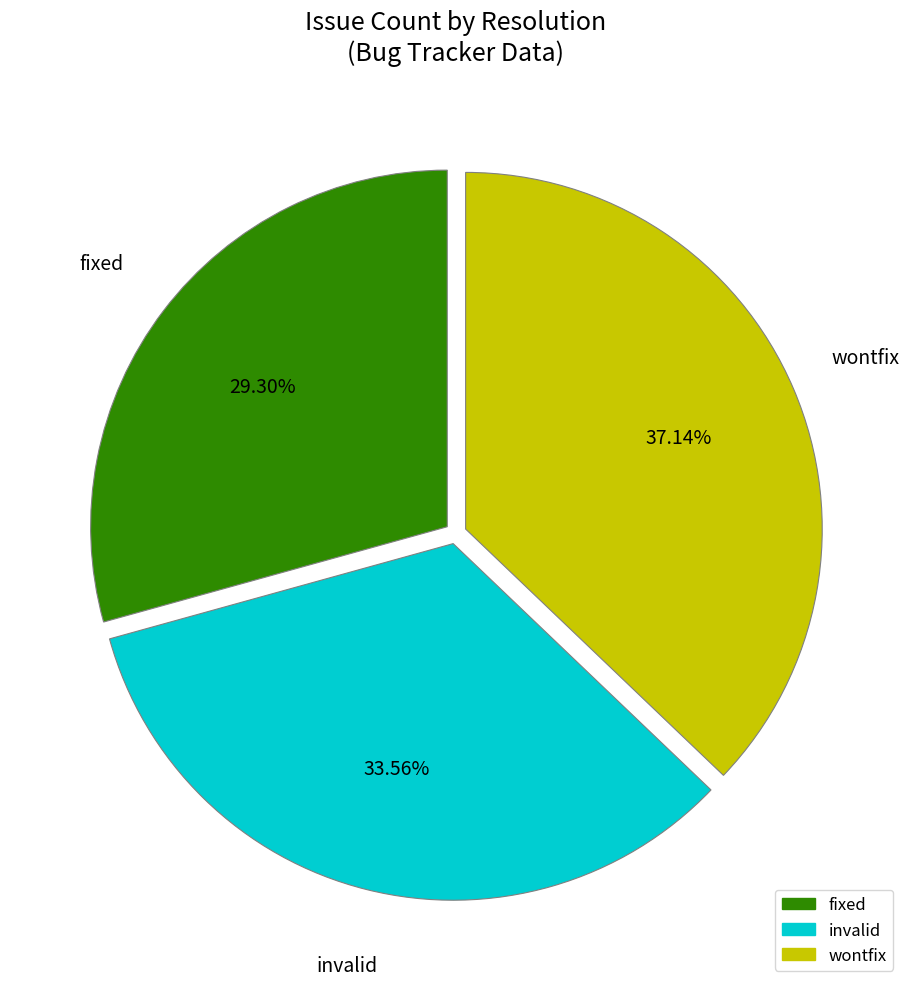

Does any single category account for the majority?

No